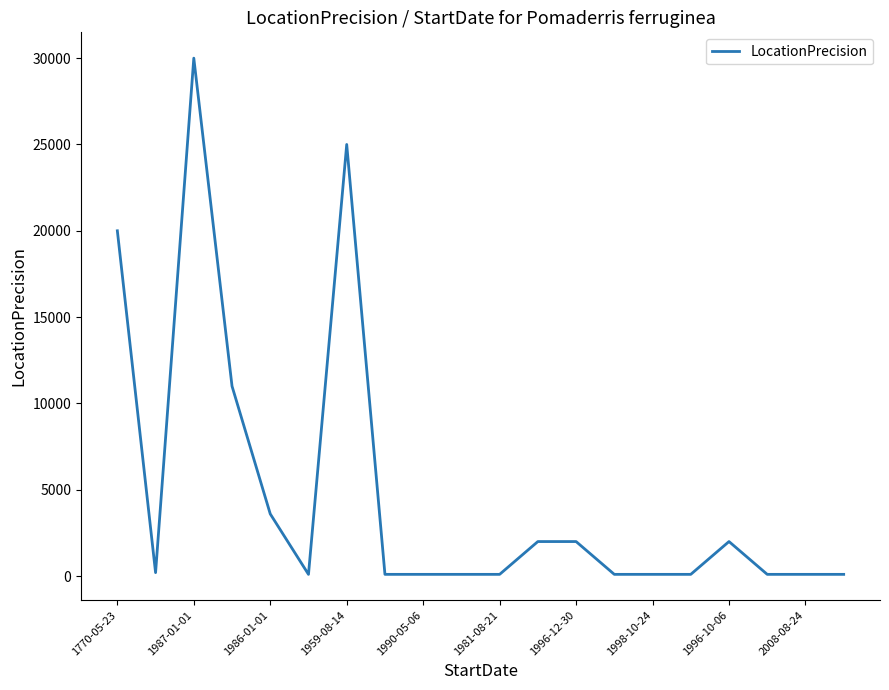

What is the maximum value shown in the chart?

30000